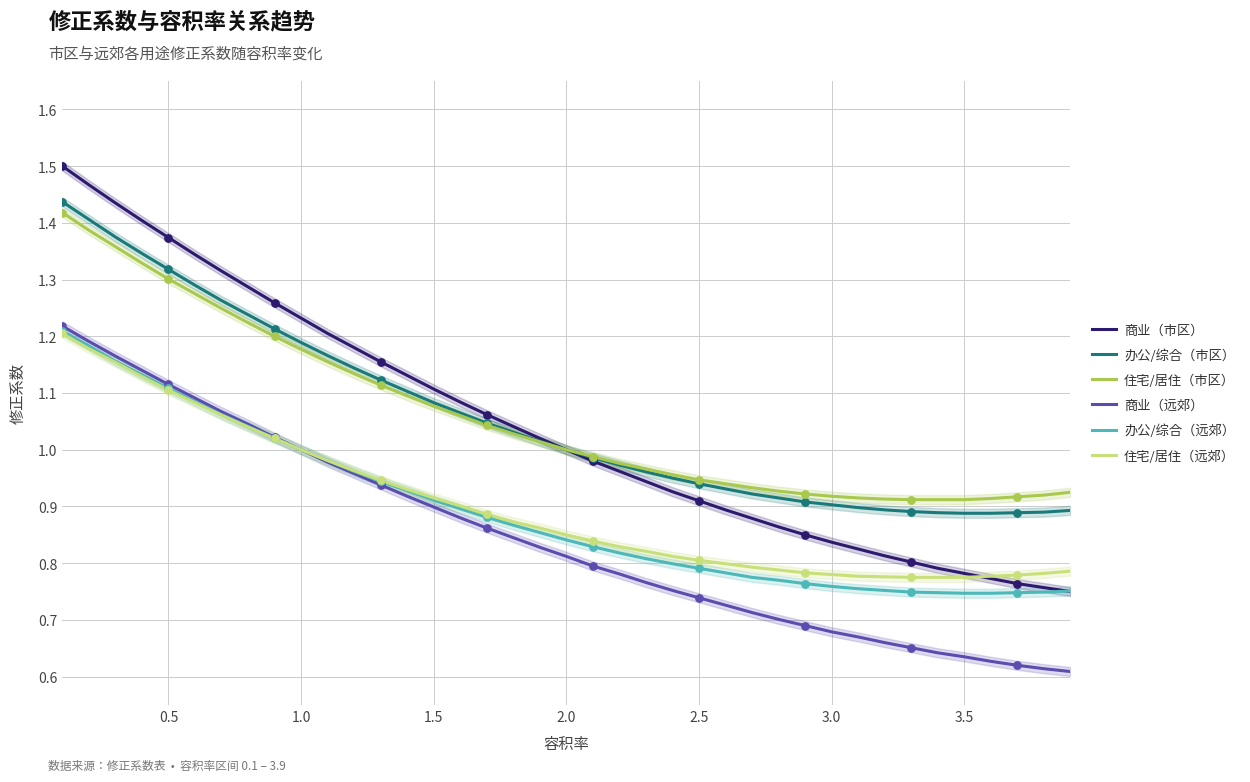

At how many categories does at least one series exceed 1?

19